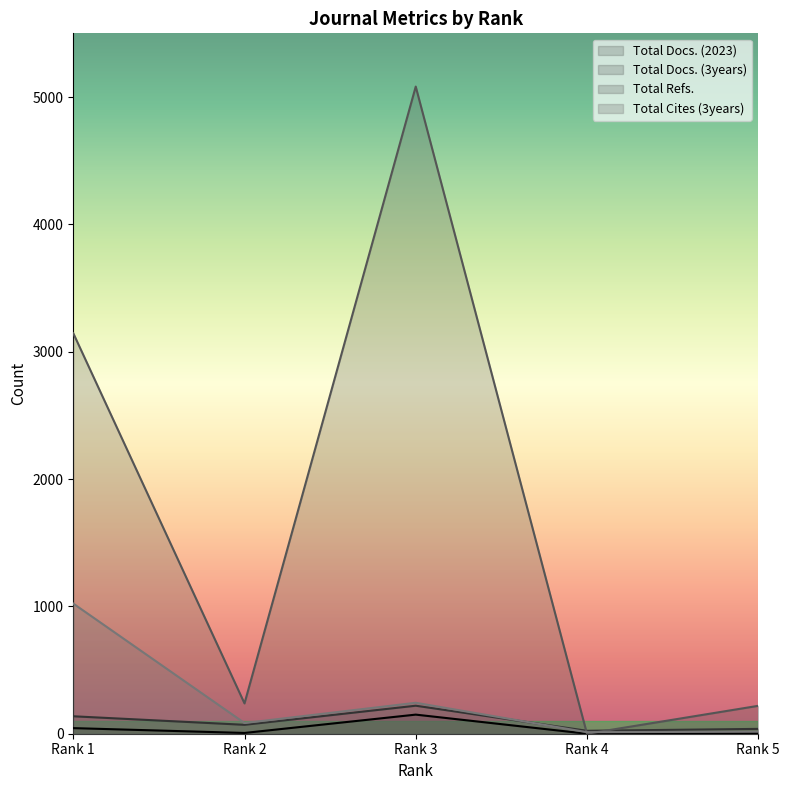

How many interior local valleys does the Total Docs. (2023) series have?

2